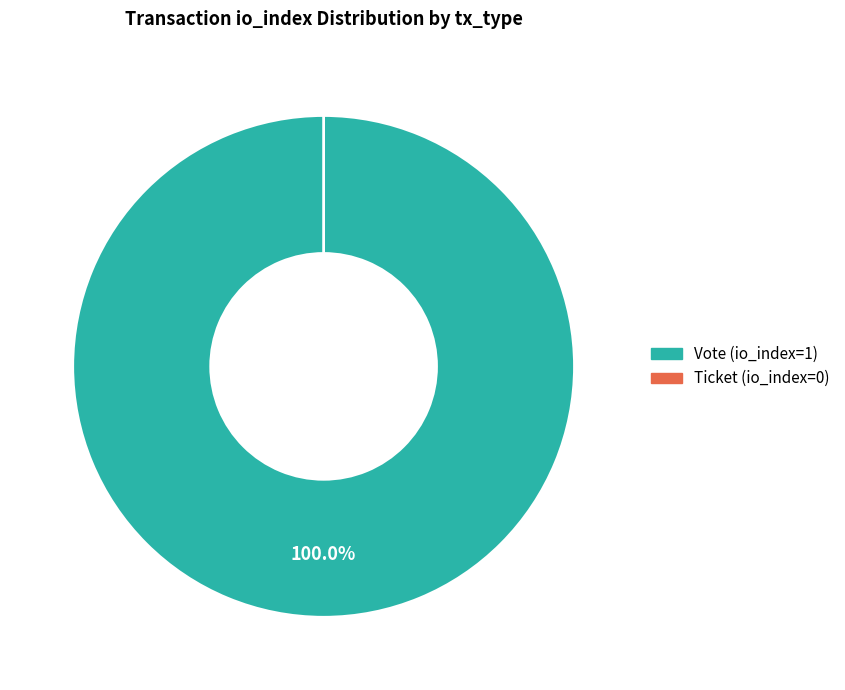

Is there a majority slice in this chart?

Yes